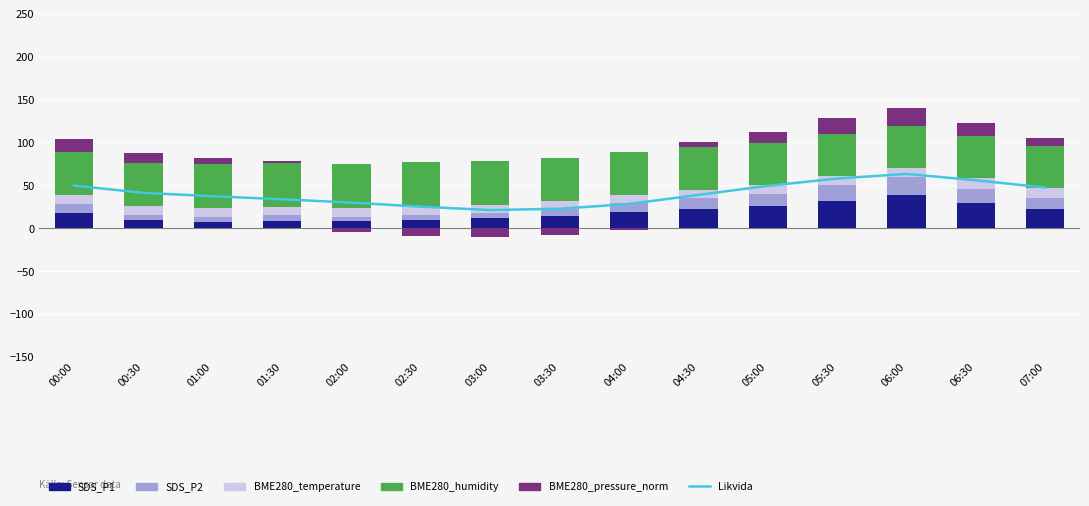

Which series has the widest spread of values?

Likvida